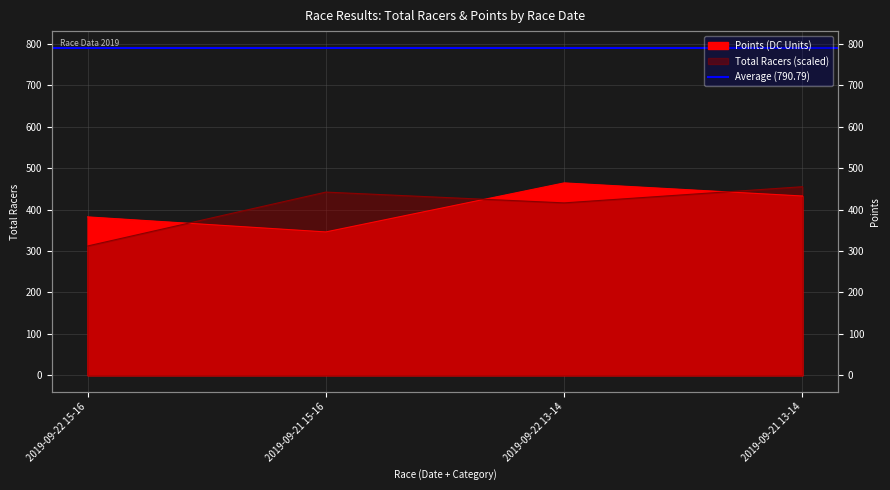

Rank the series by their average value, from highest to lowest.

Points, Total Racers